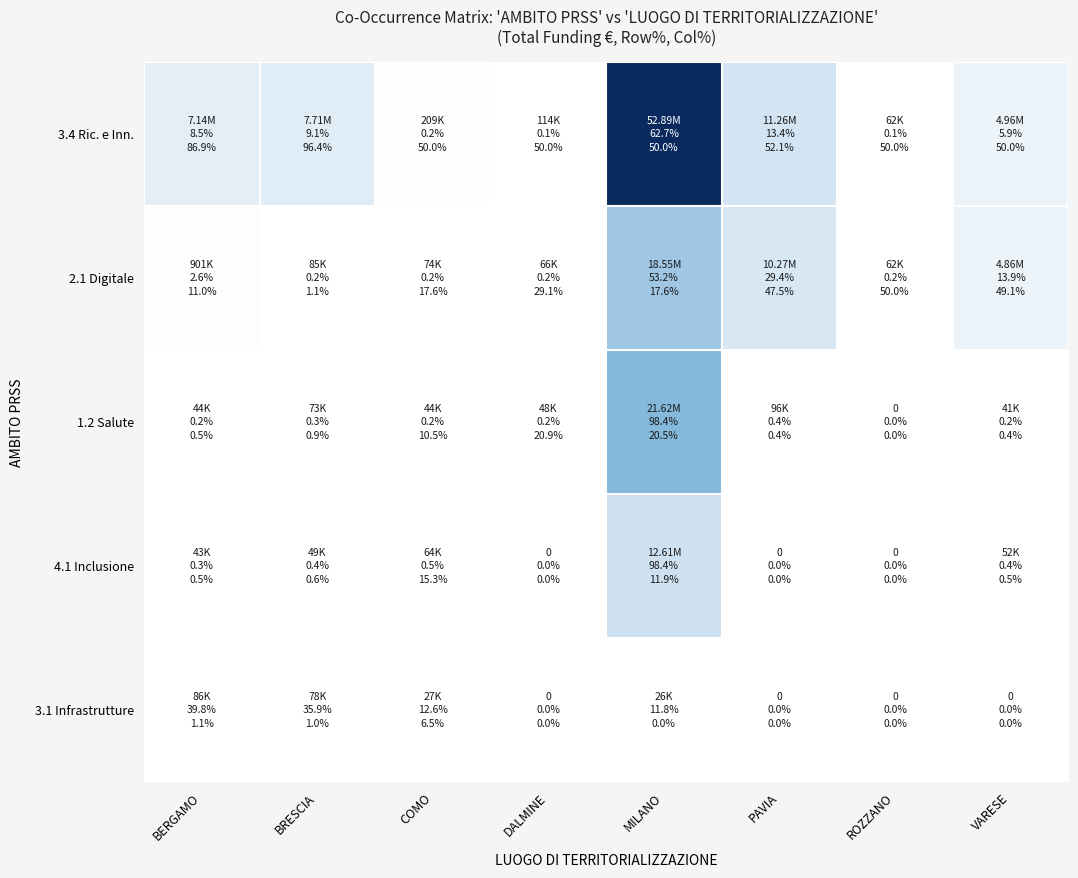

What is the difference between the highest and lowest values at MILANO?

52867213.6